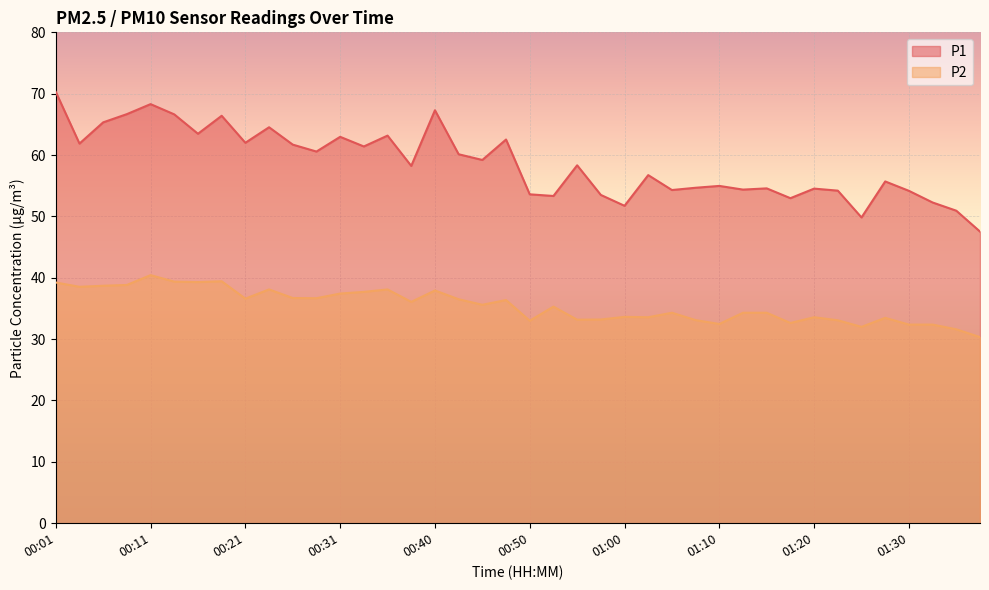

What is the label of the 33rd point from the left?

01:20